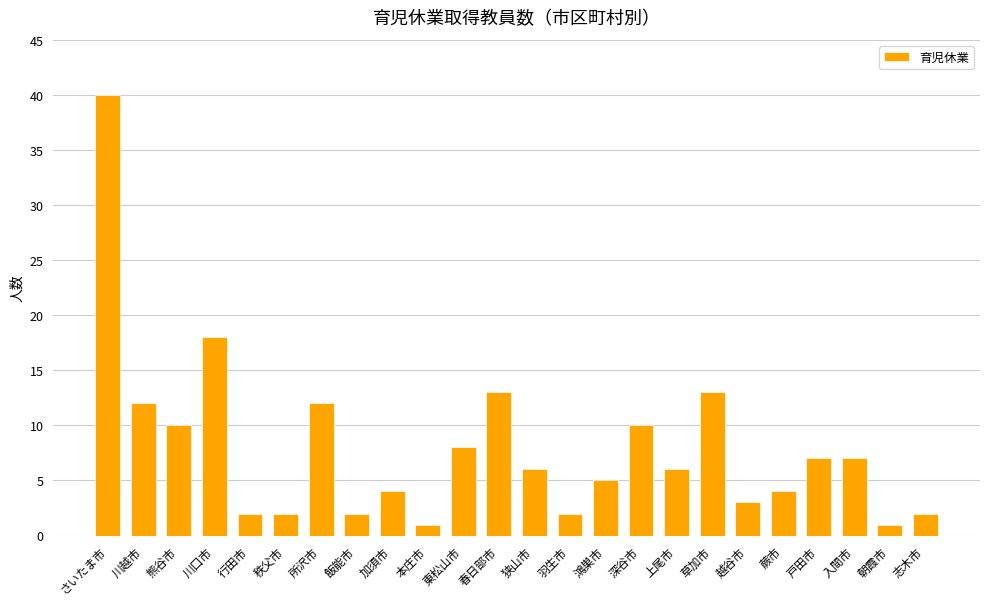

What is the greatest value displayed?

40